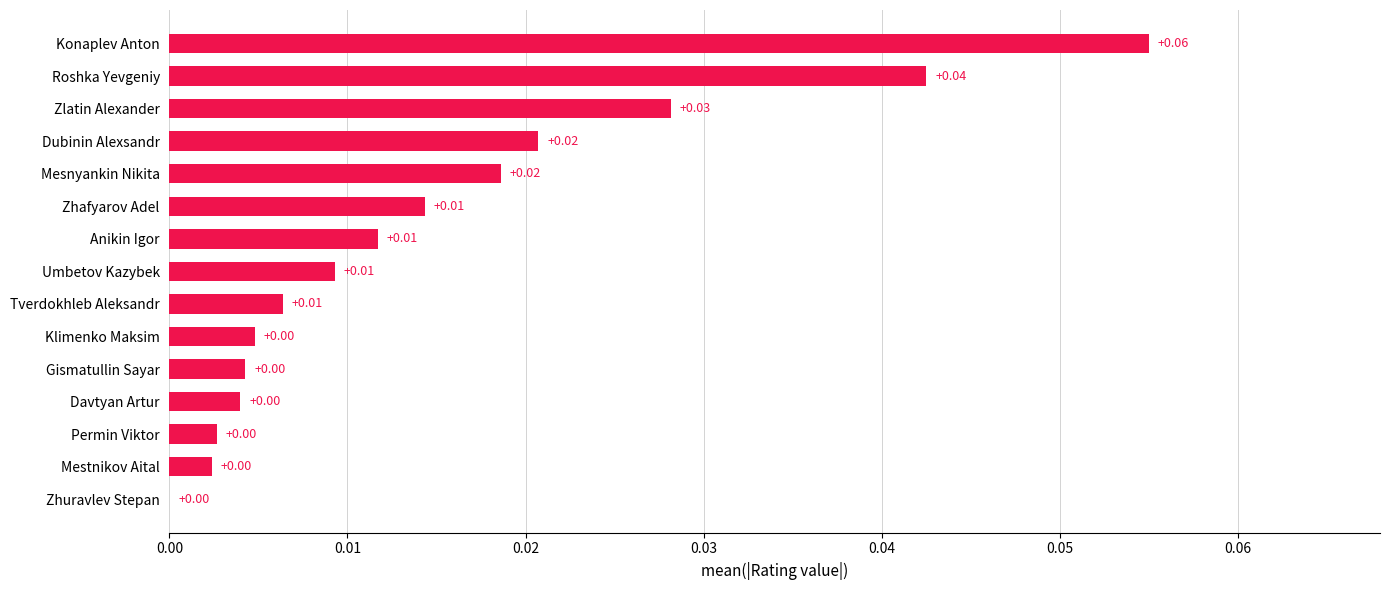

Which label corresponds to the largest value in the chart?

Konaplev Anton